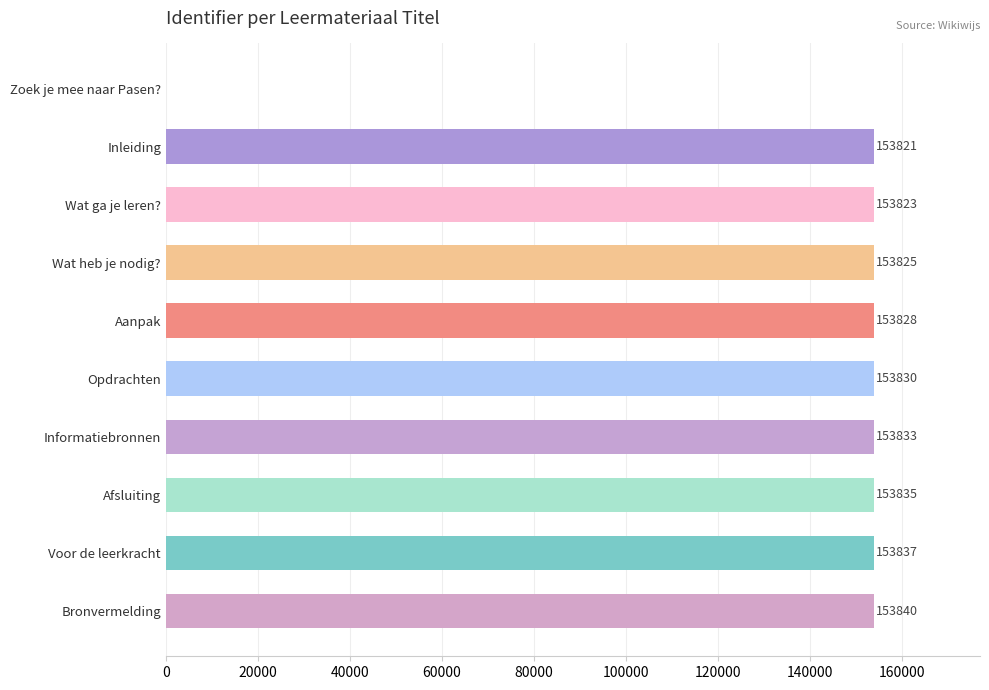

At which label is the value closest to 76920?

Inleiding